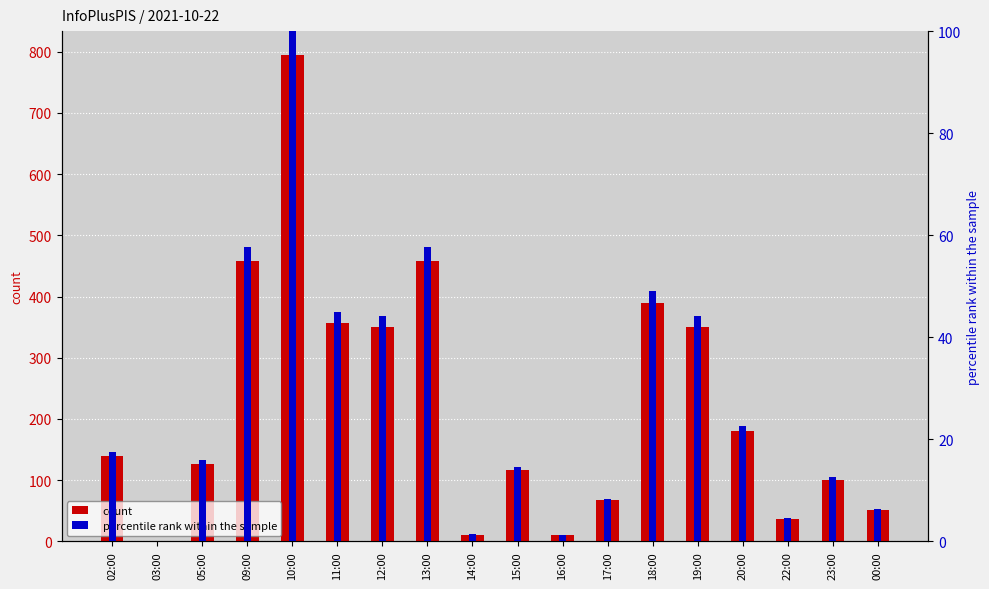

Between 02:00 and 22:00, which is larger?

02:00